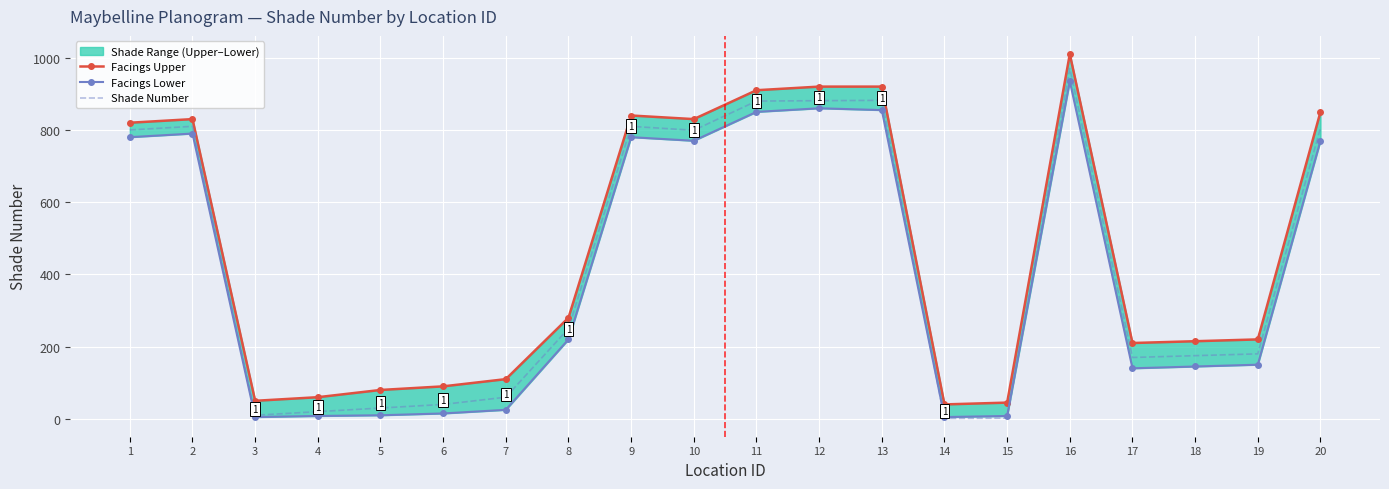

What is the total value across all series at 20?

2426